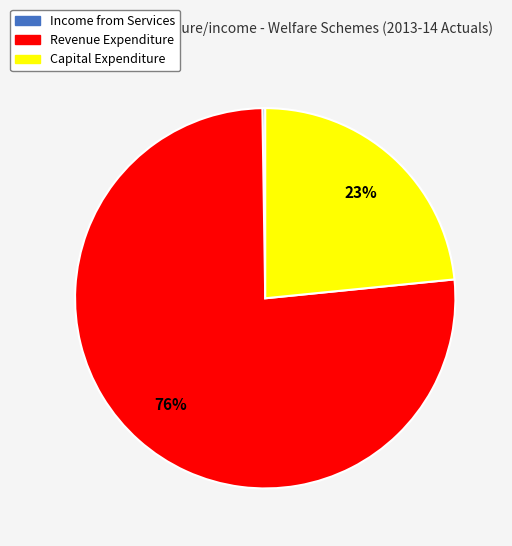

To the nearest percent, what portion does Capital Expenditure represent?

23%